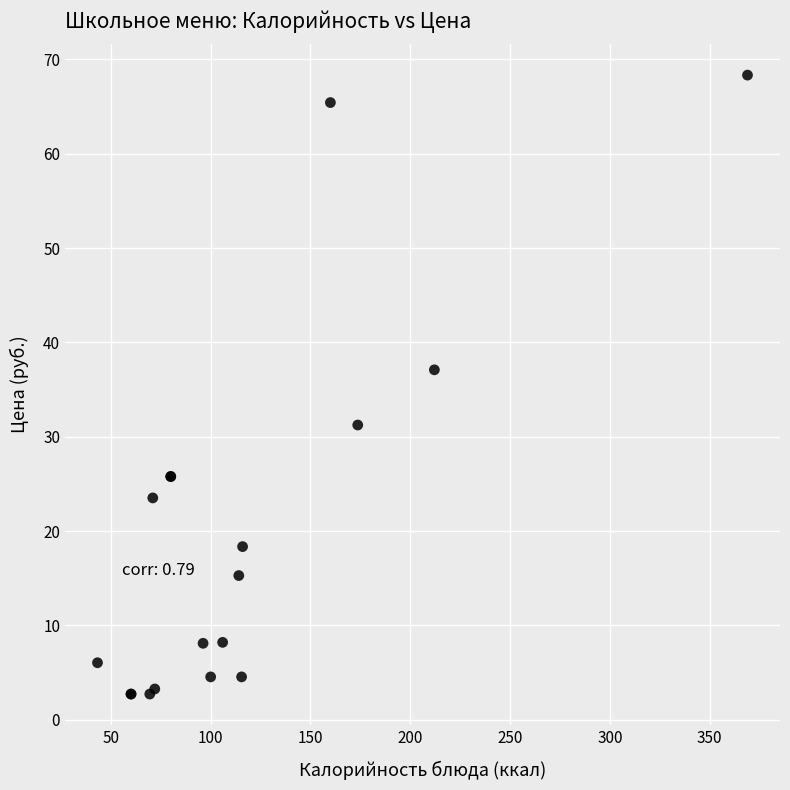

What Y value in the scatter plot is closest to 35?

37.1